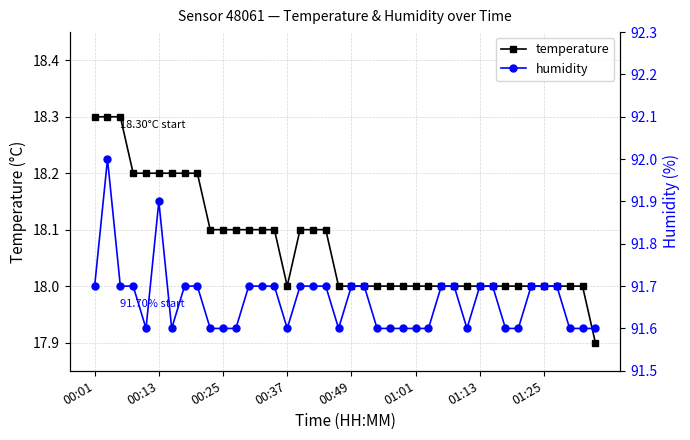

The value of temperature at 01:13 is 5.5. True or false?

False